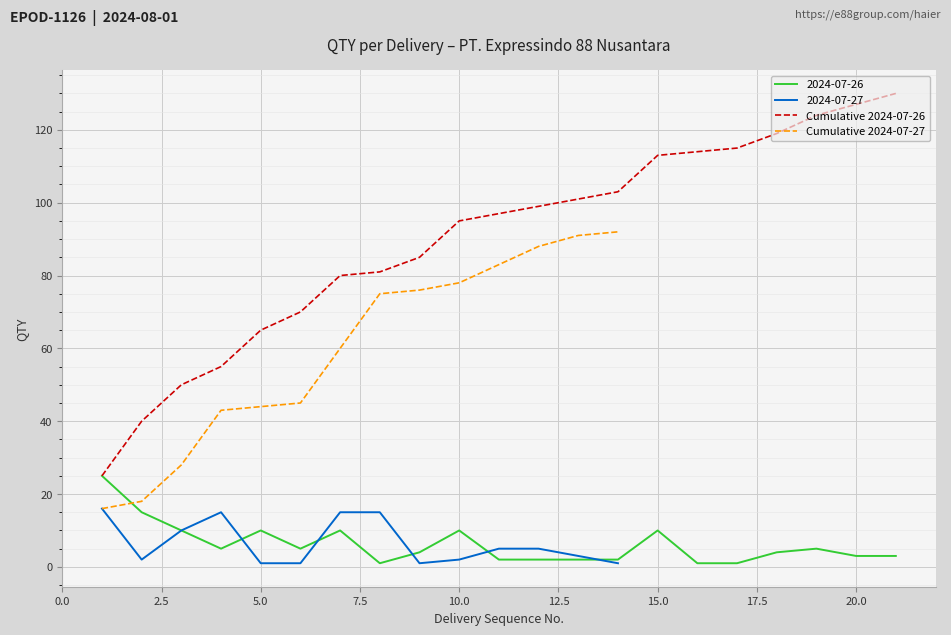

The value of Cumulative 2024-07-26 at 5.0 is 65. True or false?

True